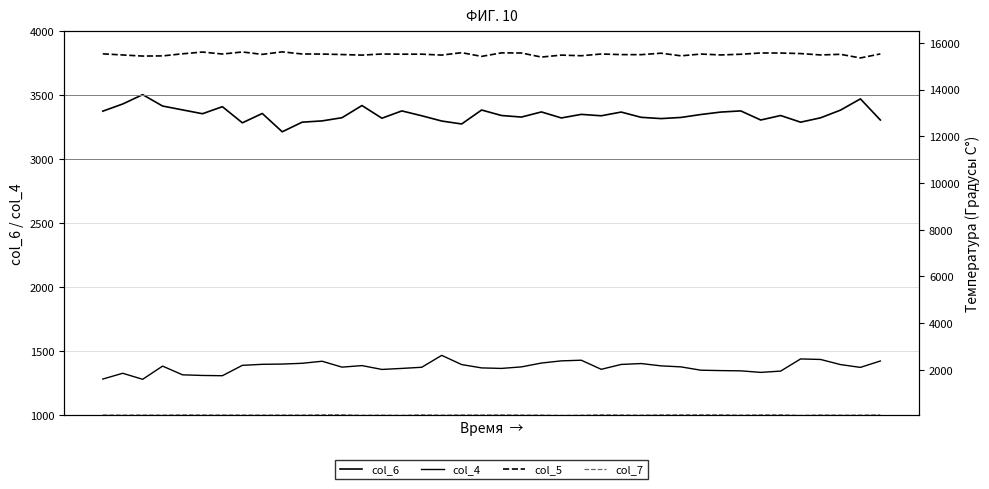

True or false: col_6 and col_5 cross at least once.

False